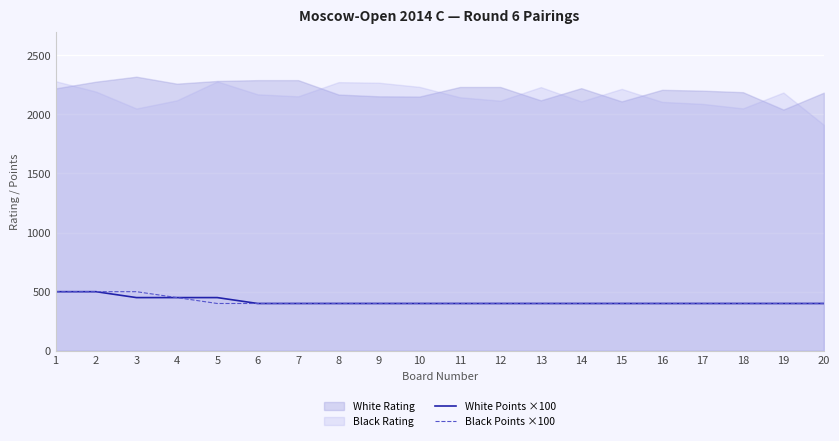

What is the value of the Black Points ×100 point at the 20th from the left?

400